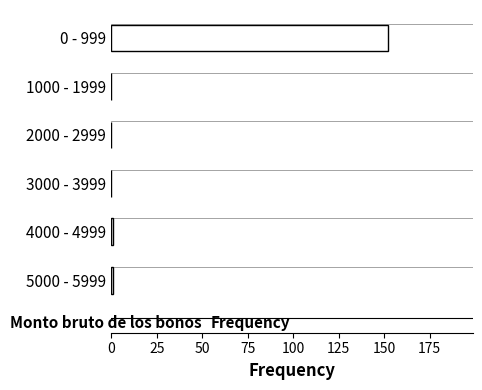

Reading bottom to top, transcribe all the data shown in this chart.

5000 - 5999=1	4000 - 4999=1	3000 - 3999=0	2000 - 2999=0	1000 - 1999=0	0 - 999=152